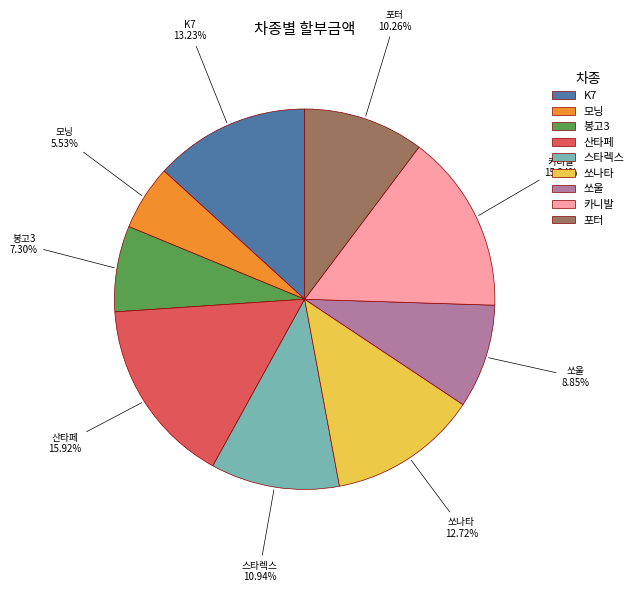

To the nearest percent, what portion does 스타렉스 represent?

11%